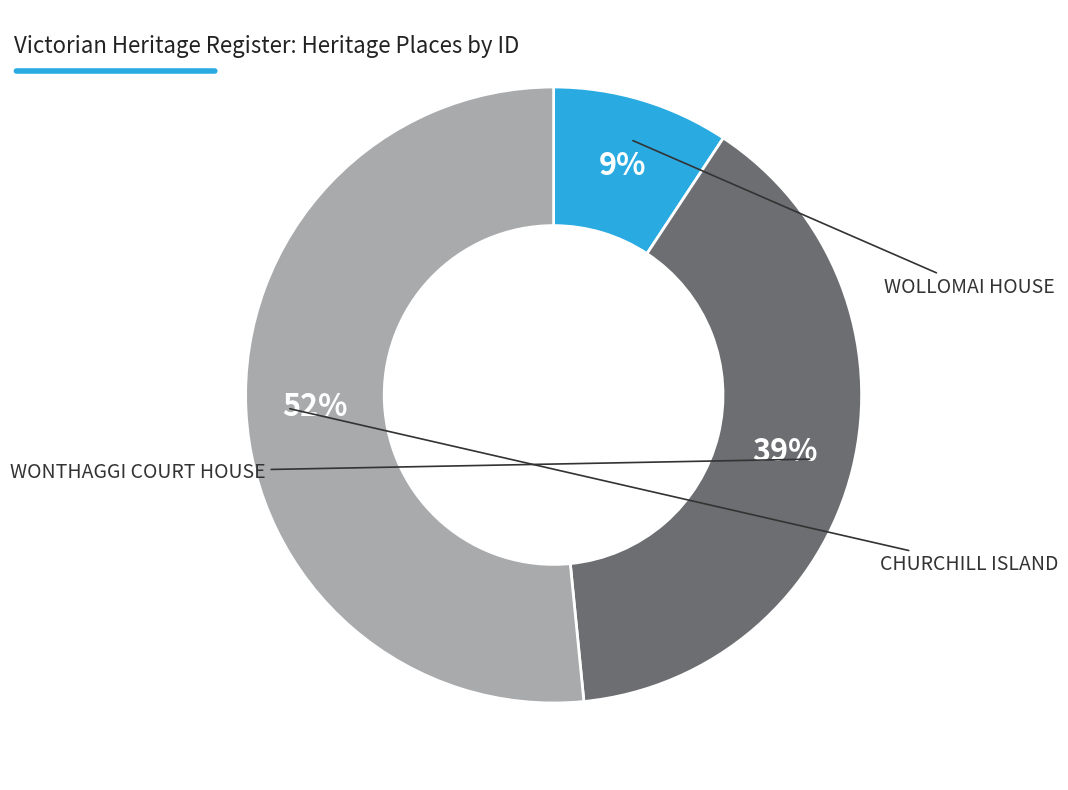

To the nearest percent, what is the average slice percentage?

33%